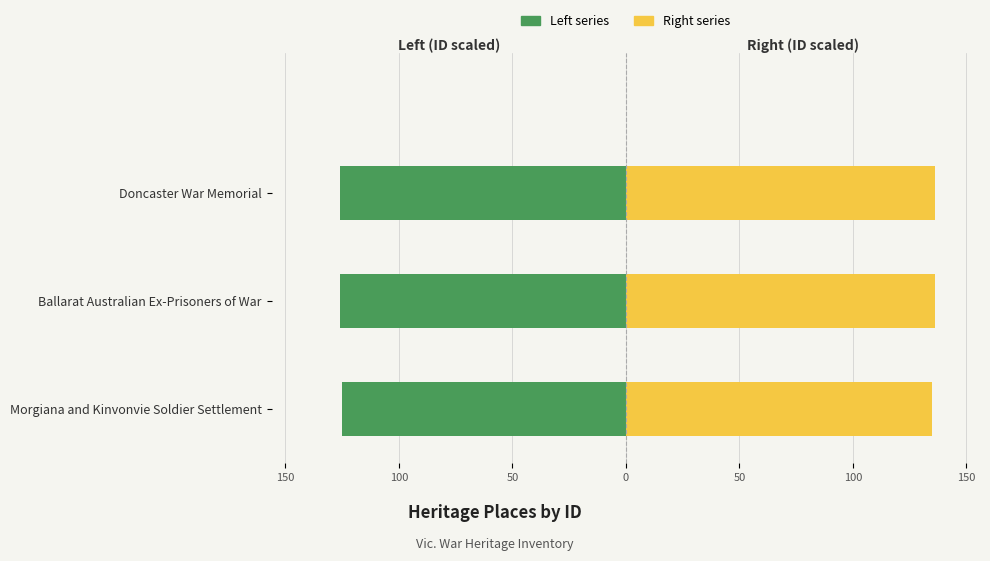

Between Ballarat Australian Ex-Prisoners of War and Doncaster War Memorial, which is larger?

Ballarat Australian Ex-Prisoners of War